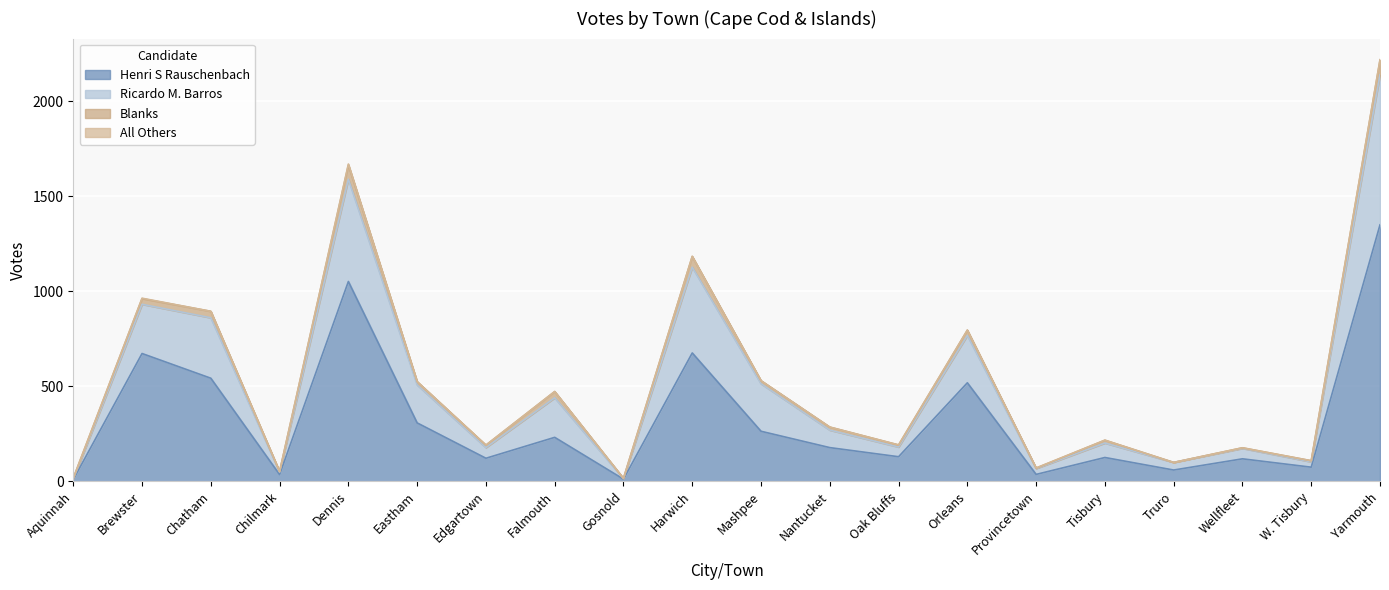

Which label corresponds to the largest value in the chart?

Yarmouth